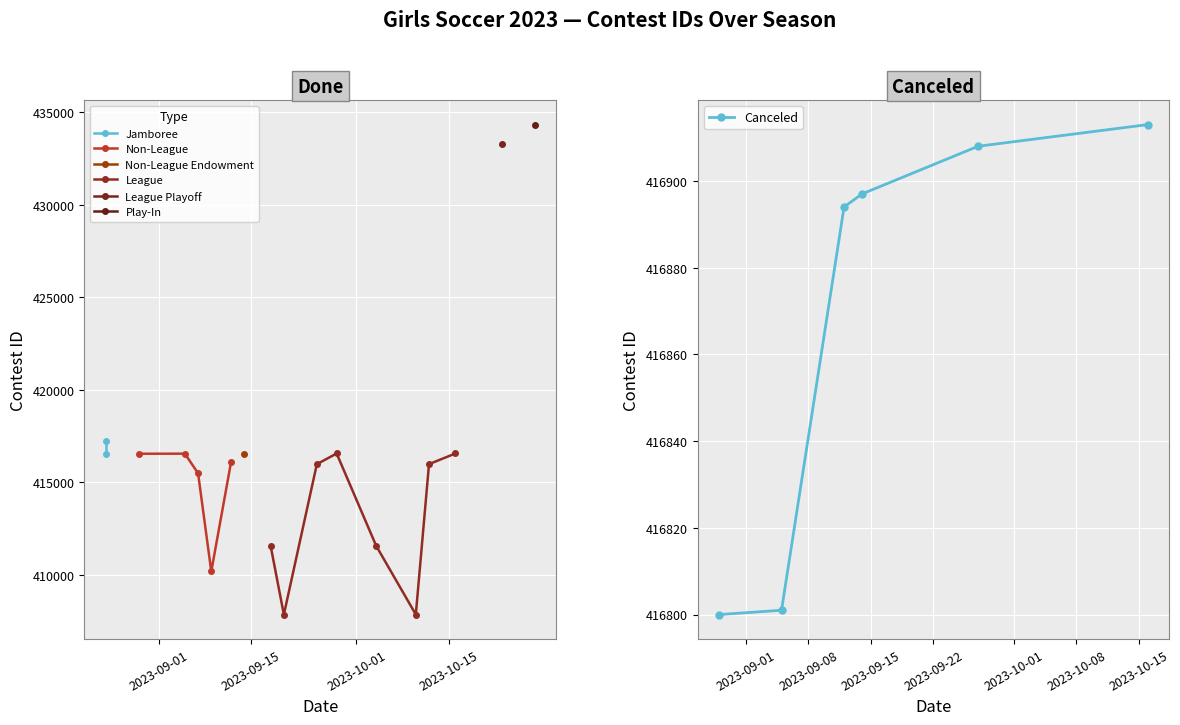

True or false: Canceled has more than 1 points higher than both neighbors.

False